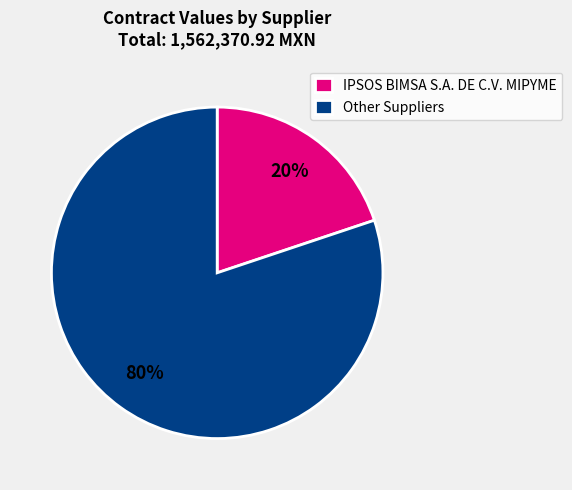

Rank the categories by value from lowest to highest.

IPSOS BIMSA S.A. DE C.V. MIPYME, Other Suppliers